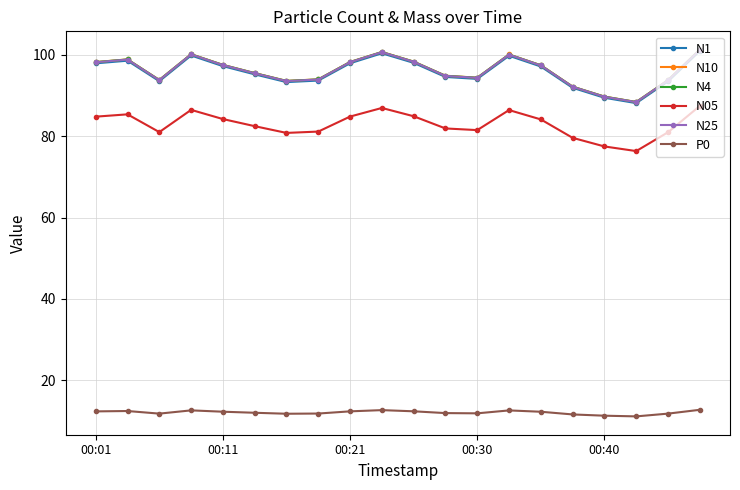

How many categories are shown in the chart?

20